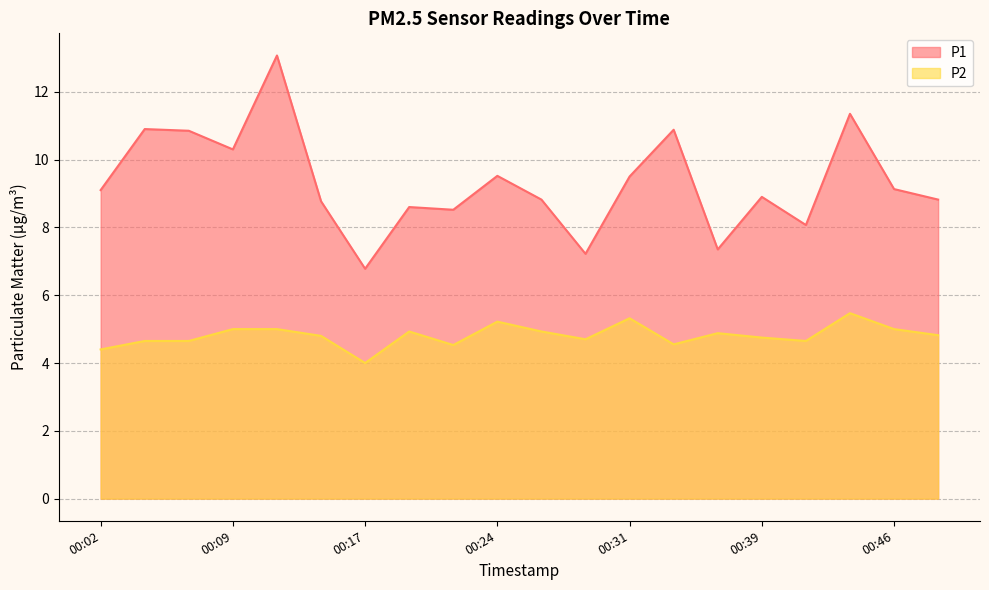

True or false: P1 and P2 cross at least once.

False